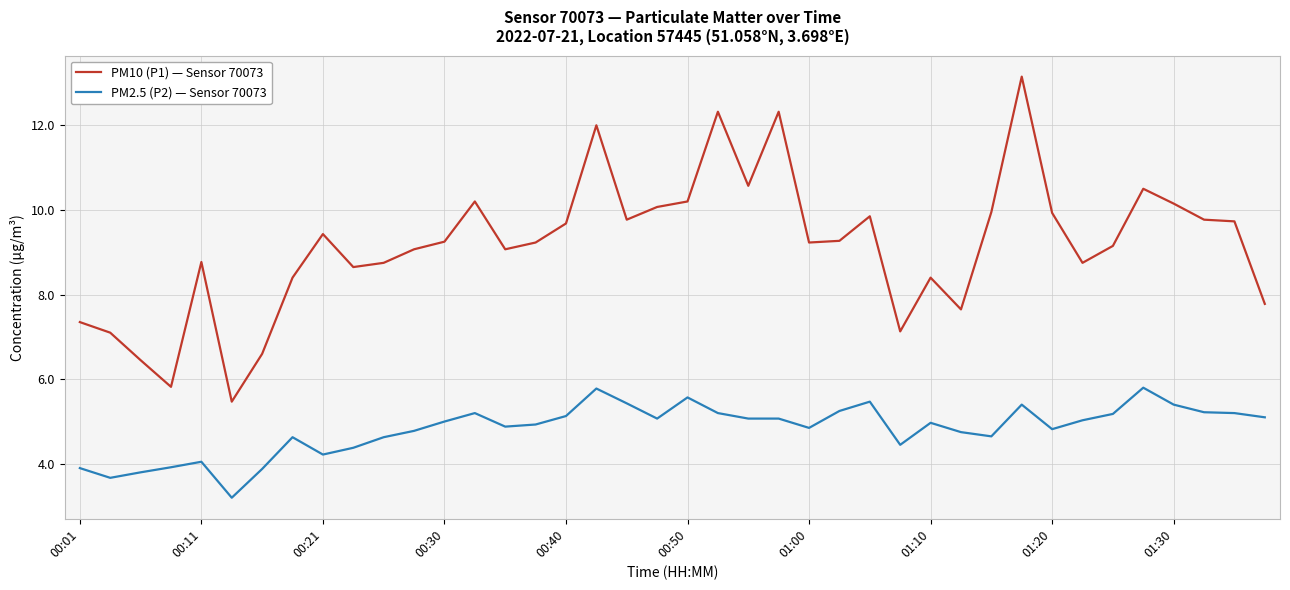

What is the greatest value displayed?

13.2